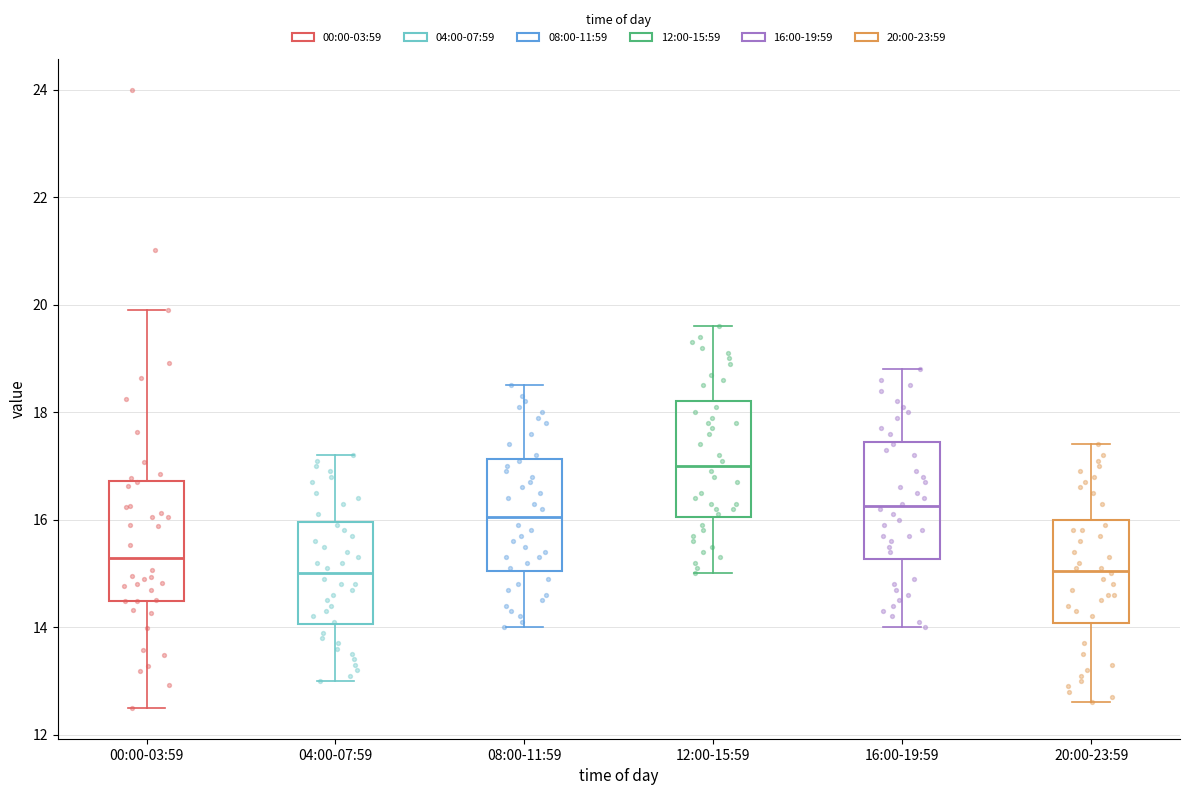

Reading left to right, transcribe this box plot: for each box, give where its median line is, the range the box spans, and where its two whiskers end, as read against the y-axis. The values are not printed on the chart, so give them approximately, as read against the axis.

00:00-03:59: median 15.2, box 14.4 to 16.8, whiskers 12.6 to 20.0
04:00-07:59: median 15.0, box 14.0 to 16.0, whiskers 13.0 to 17.2
08:00-11:59: median 16.0, box 15.0 to 17.2, whiskers 14.0 to 18.6
12:00-15:59: median 17.0, box 16.0 to 18.2, whiskers 15.0 to 19.6
16:00-19:59: median 16.2, box 15.2 to 17.4, whiskers 14.0 to 18.8
20:00-23:59: median 15.0, box 14.0 to 16.0, whiskers 12.6 to 17.4